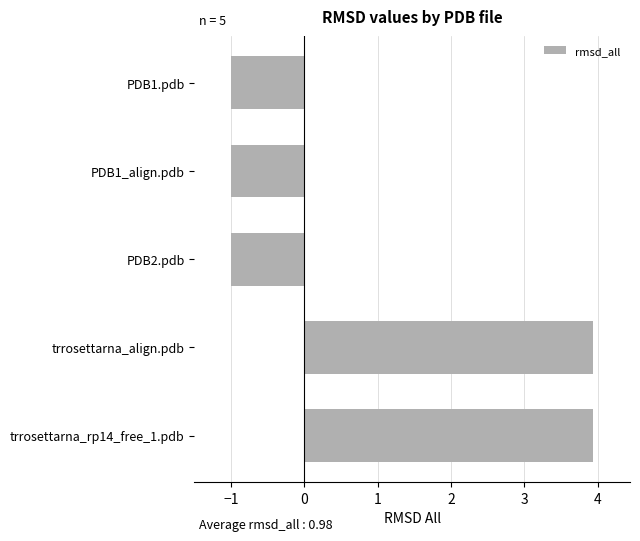

How many bars are there in total?

5